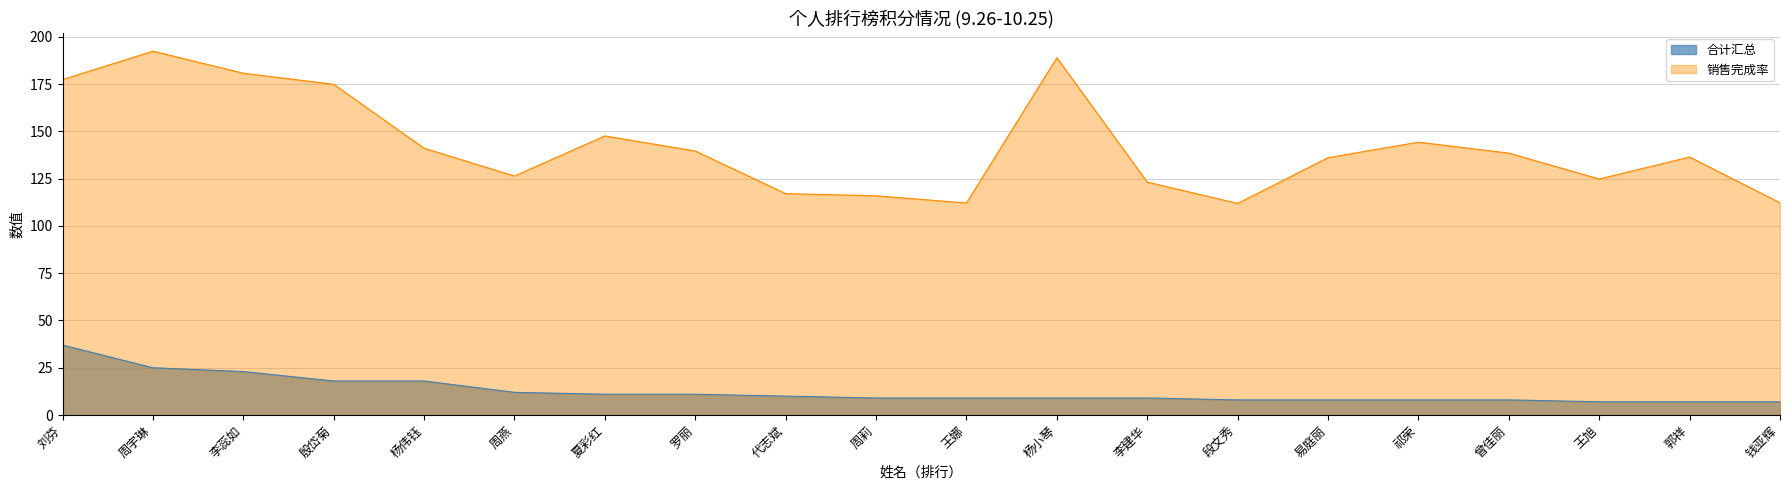

At which label does 销售完成率 first exceed 138?

刘芬